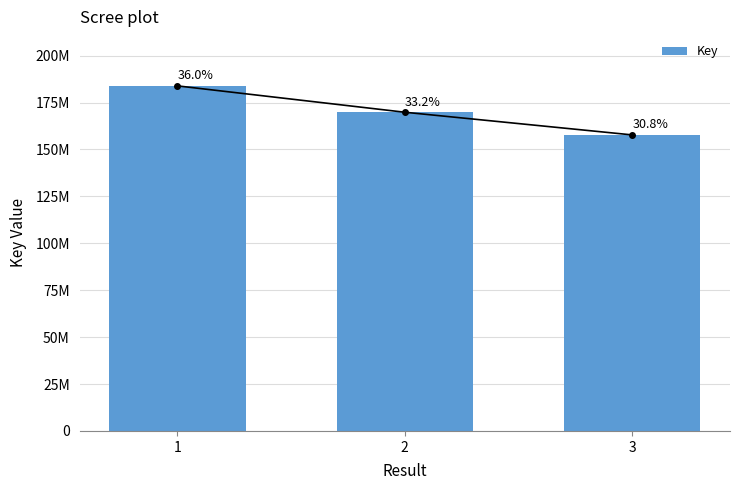

How many series are shown in this chart?

1